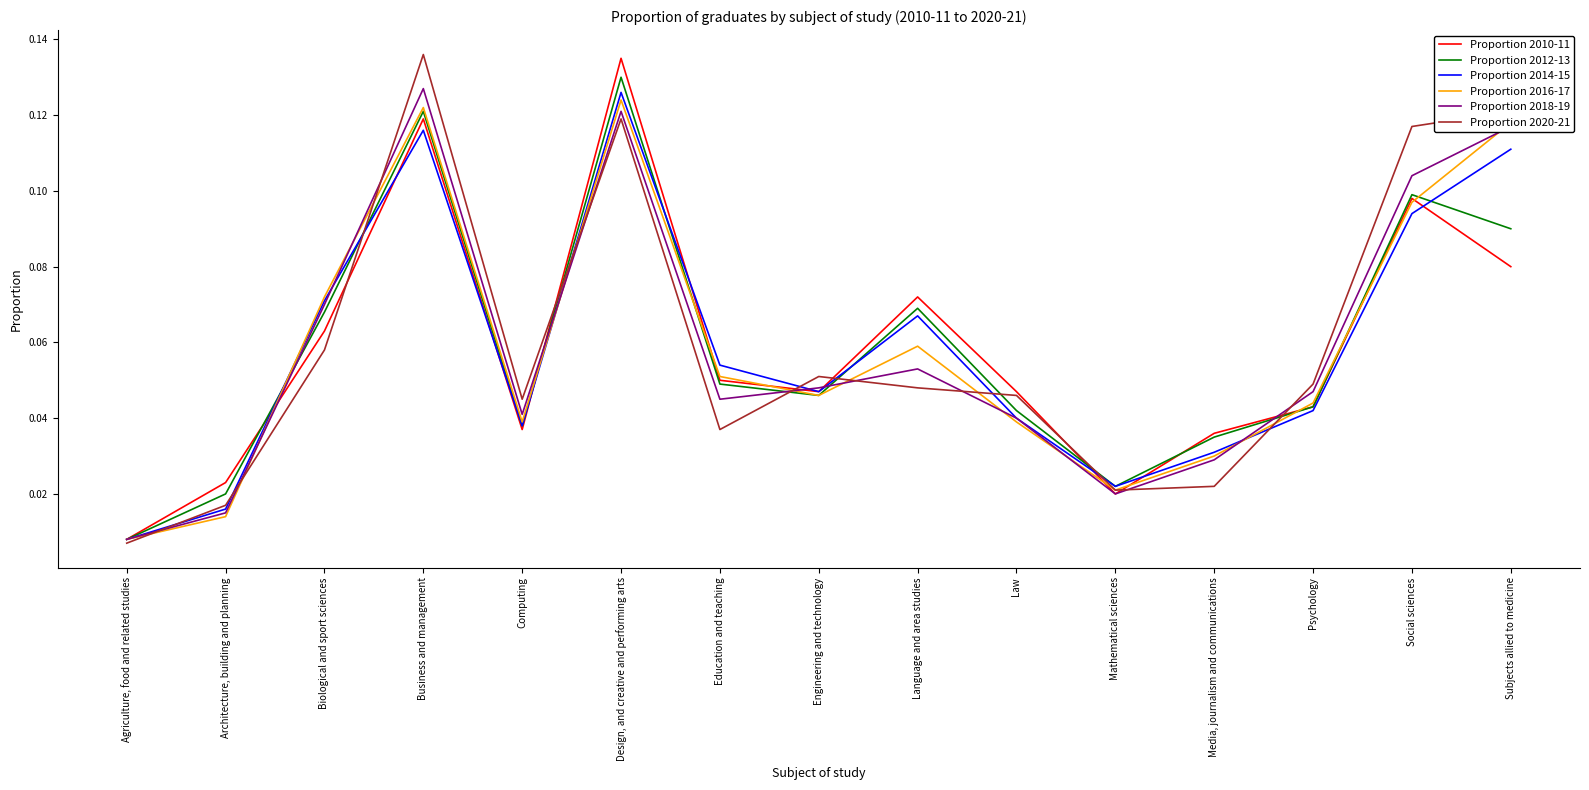

Which category has the lowest value across all series?

Agriculture, food and related studies